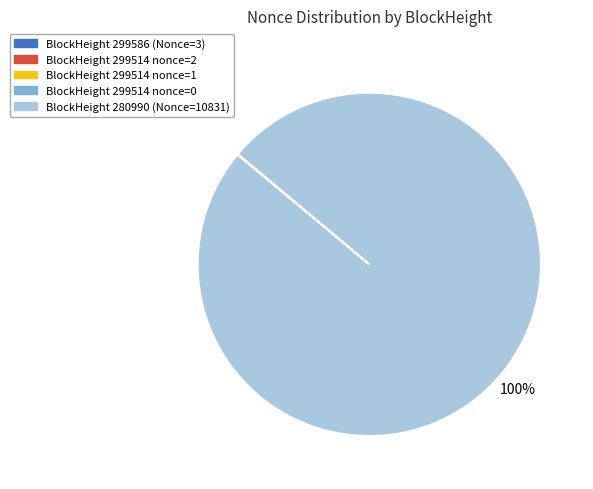

To the nearest percent, what is the average slice percentage?

20%